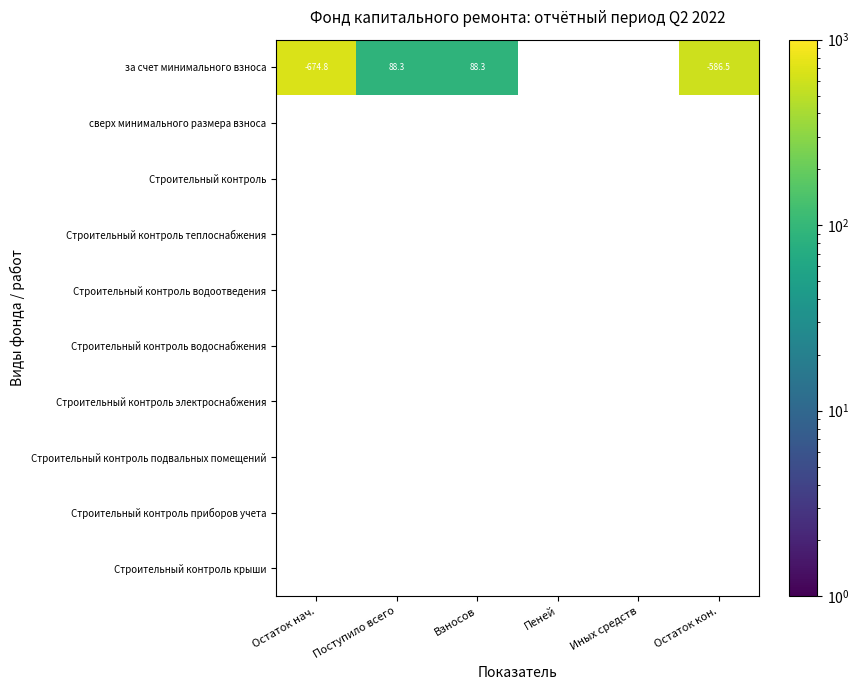

Is it true that за счет минимального взноса equals -822.0 at Остаток кон.?

False